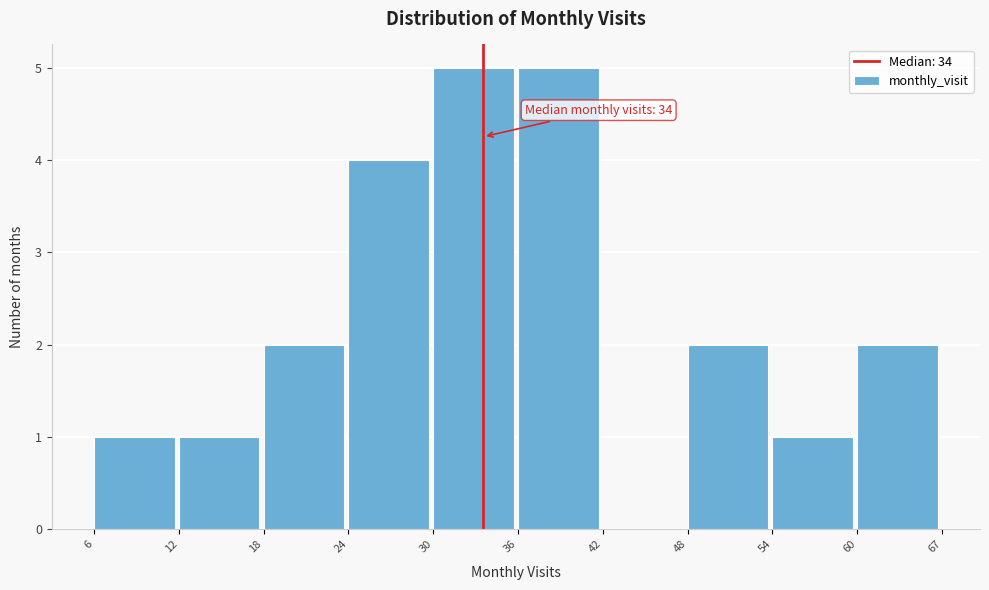

Reading right to left, extract all data points from this chart.

60=2	54=1	48=2	42=0	36=5	30=5	24=4	18=2	12=1	6=1